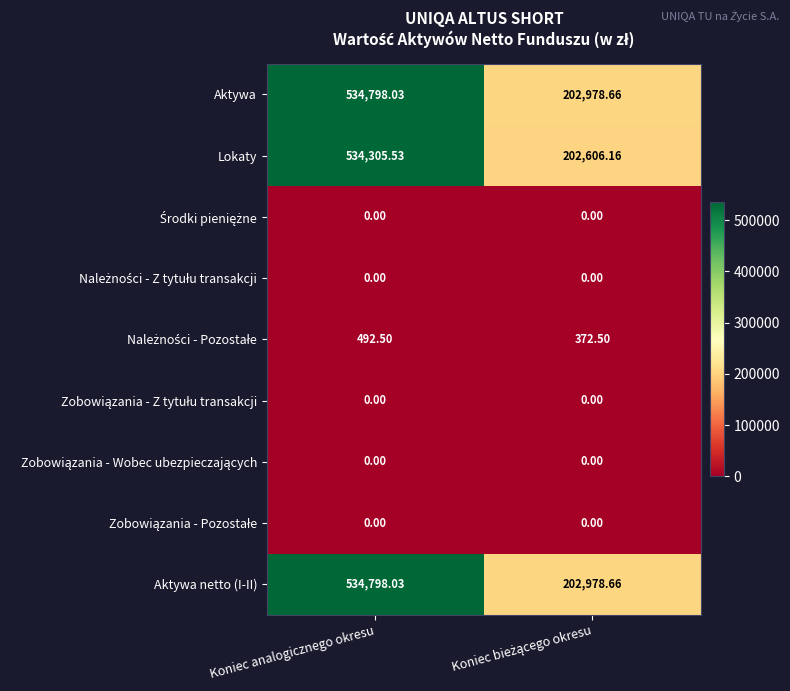

At which label does Aktywa reach its peak?

Koniec analogicznego okresu